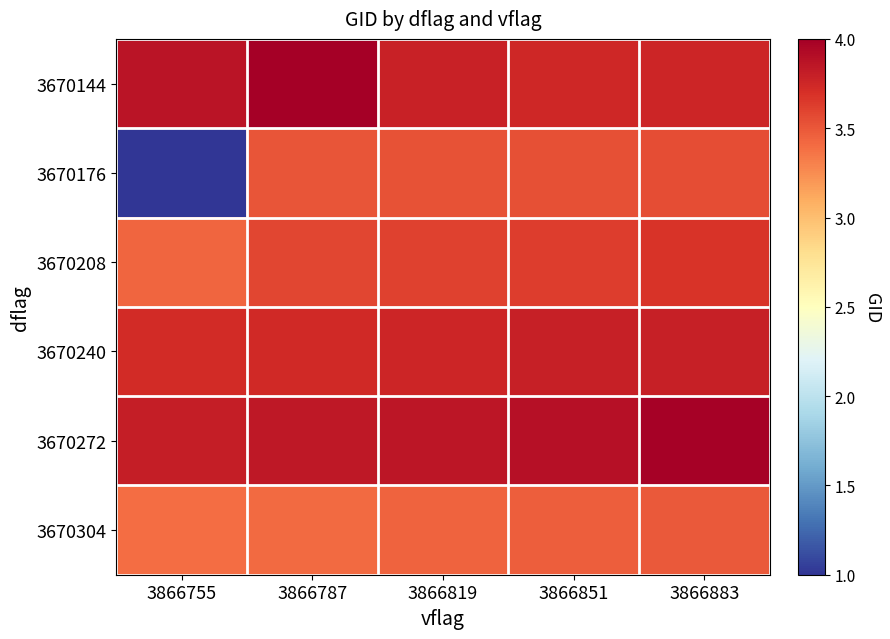

Which series changed the most between 3866787 and 3866851?

3670144